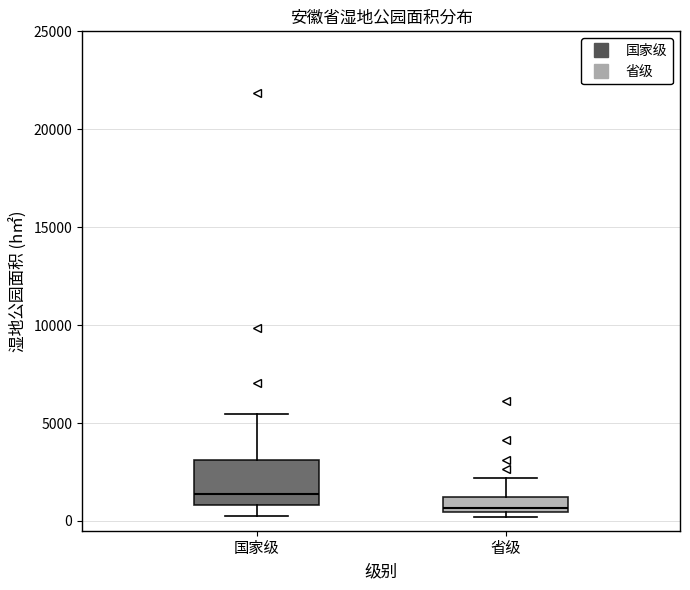

Comparing the boxes themselves (not the whiskers), which one is the tallest?

国家级